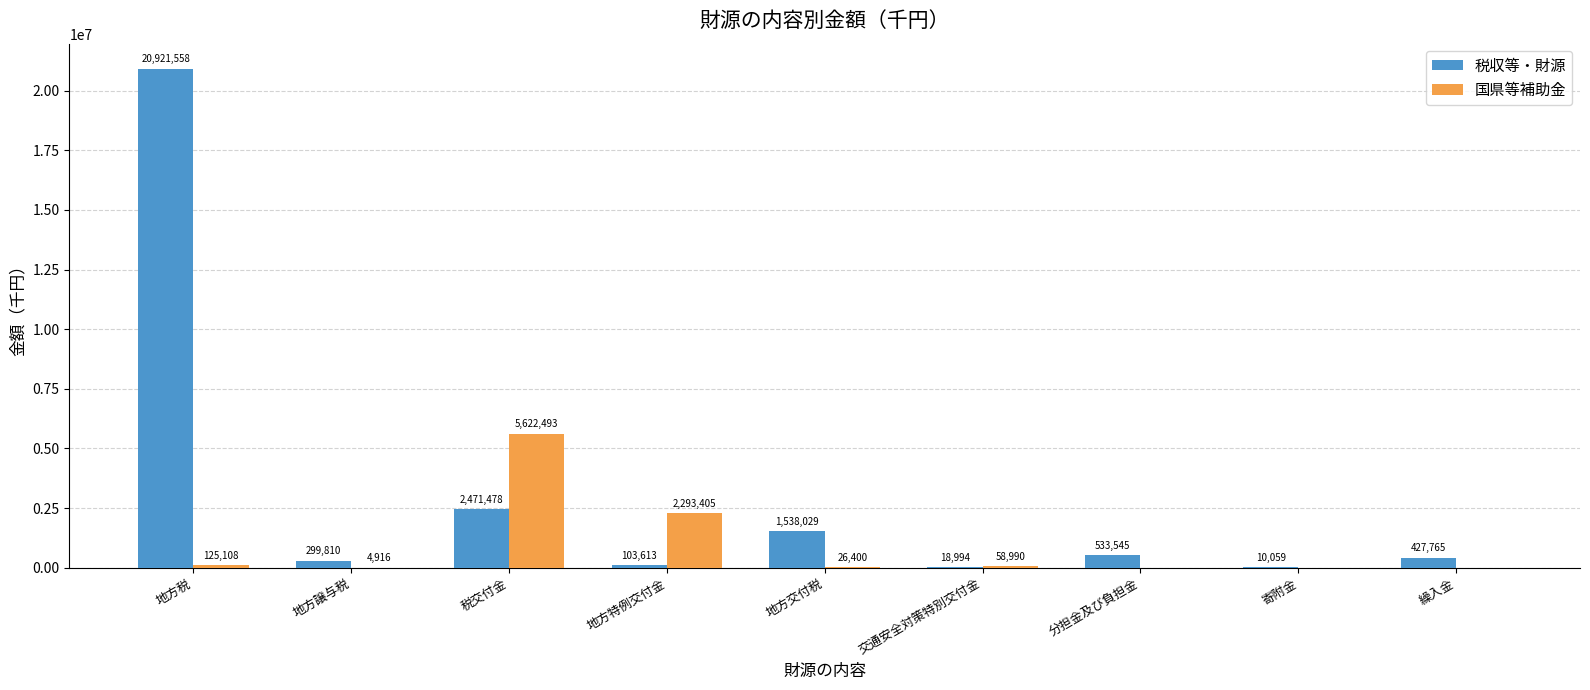

The value of 国県等補助金 at 繰入金 is 2974631. True or false?

False